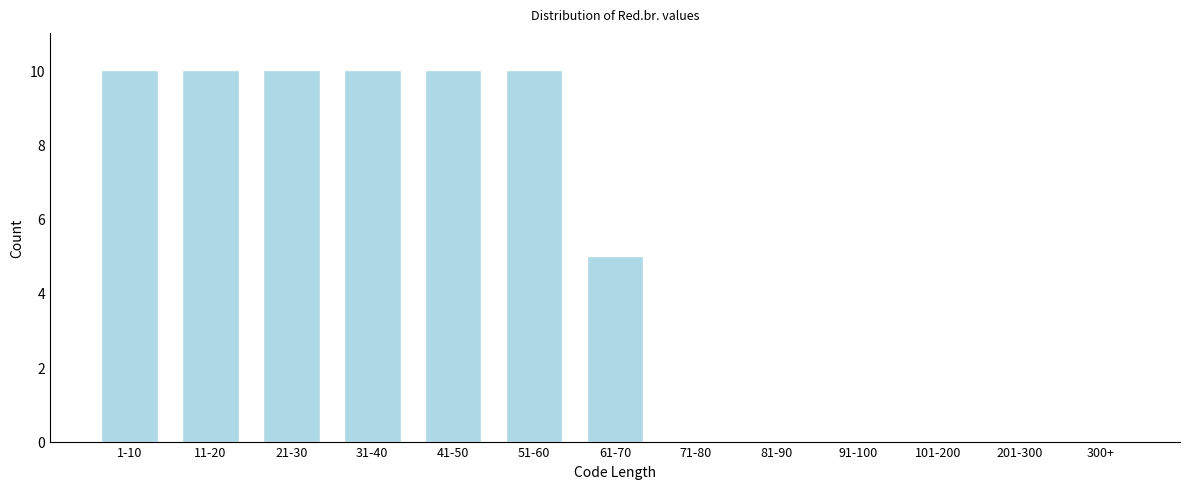

Reading left to right, extract all data points from this chart.

1-10=10	11-20=10	21-30=10	31-40=10	41-50=10	51-60=10	61-70=5	71-80=0	81-90=0	91-100=0	101-200=0	201-300=0	300+=0